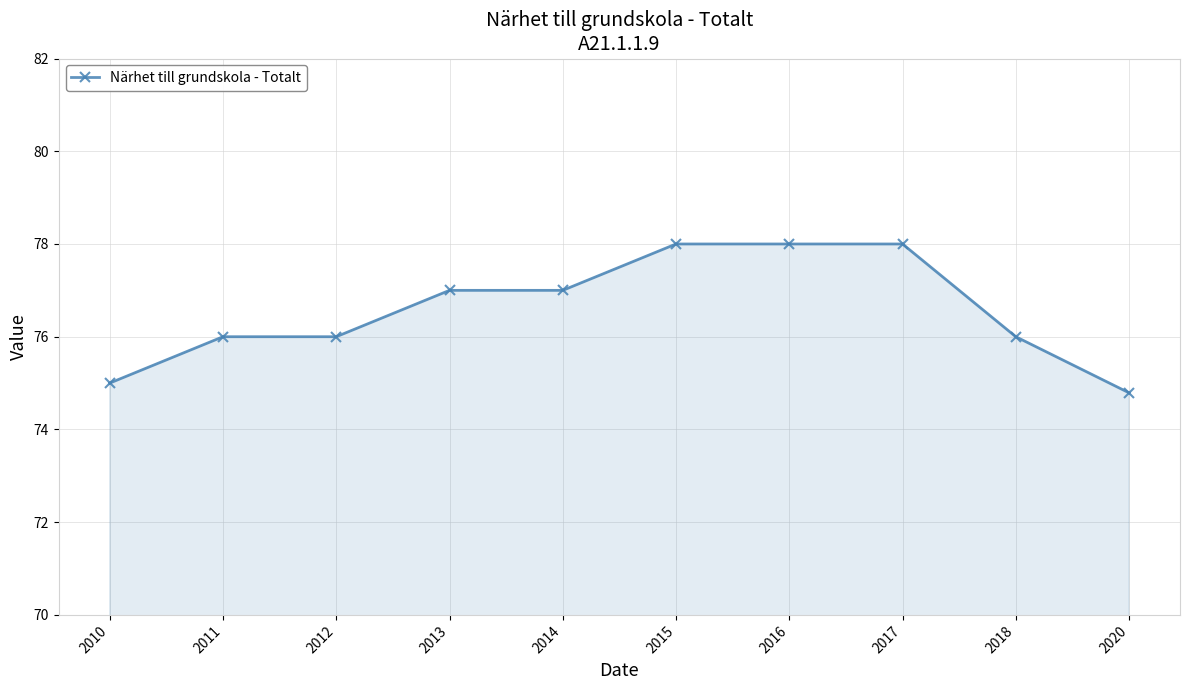

Is it true that the value at 2020 is 125.5?

False